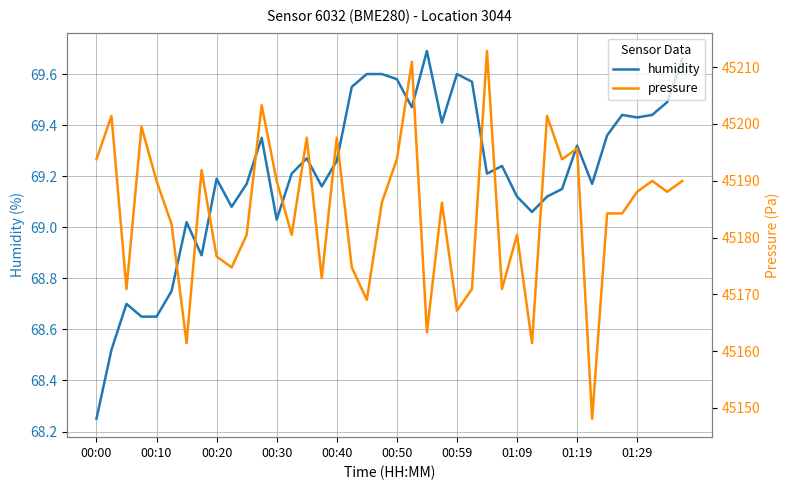

True or false: humidity and pressure intersect in this chart.

False